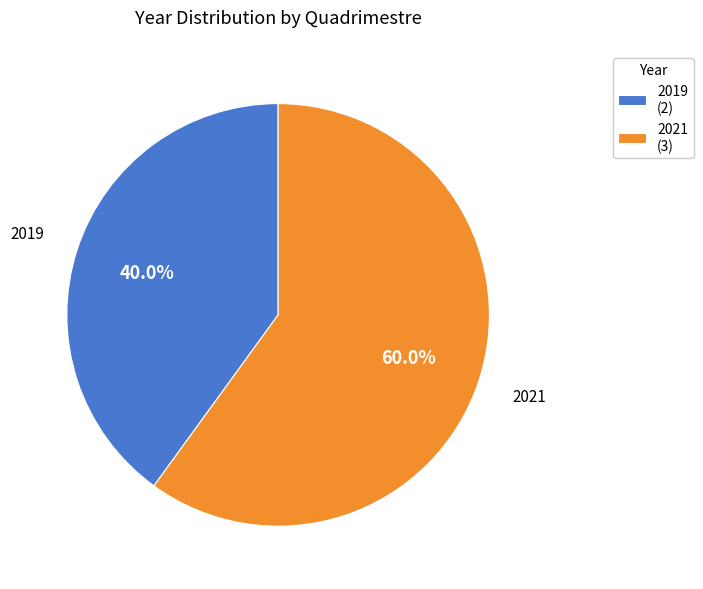

What is the ratio of the value at 2021 (3) to the value at 2019 (2)?

1.5